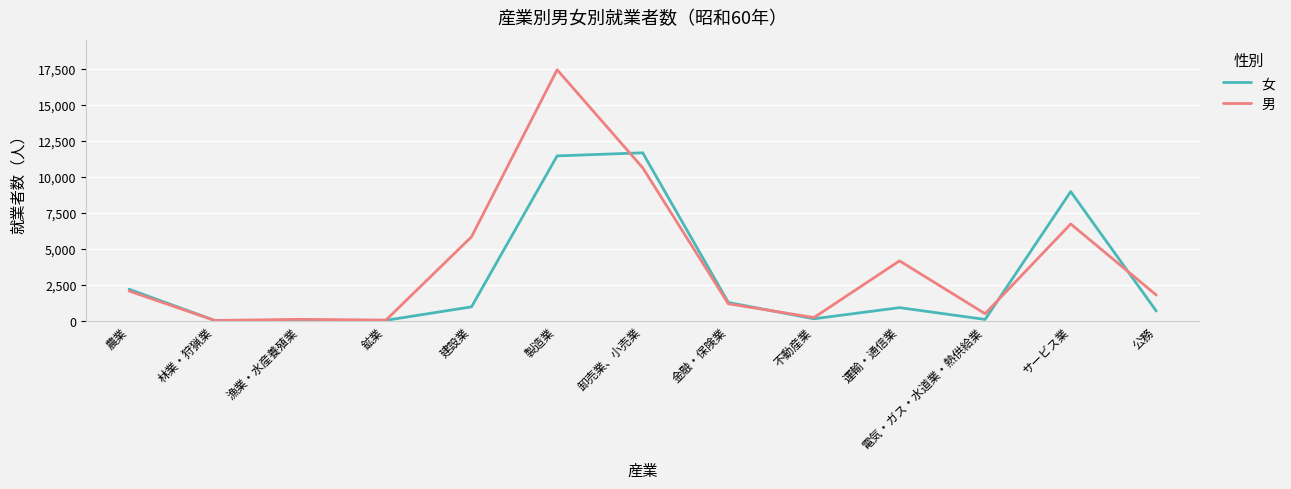

How many lines are shown in the chart?

2